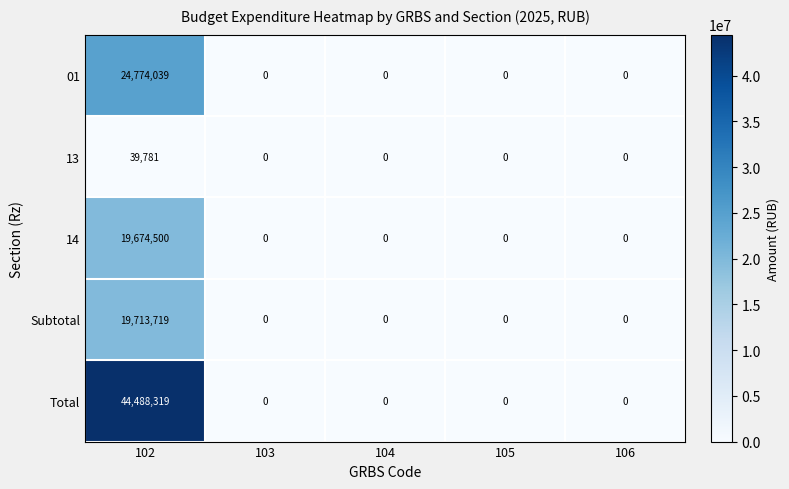

Is it true that Subtotal equals 0 at 106?

True